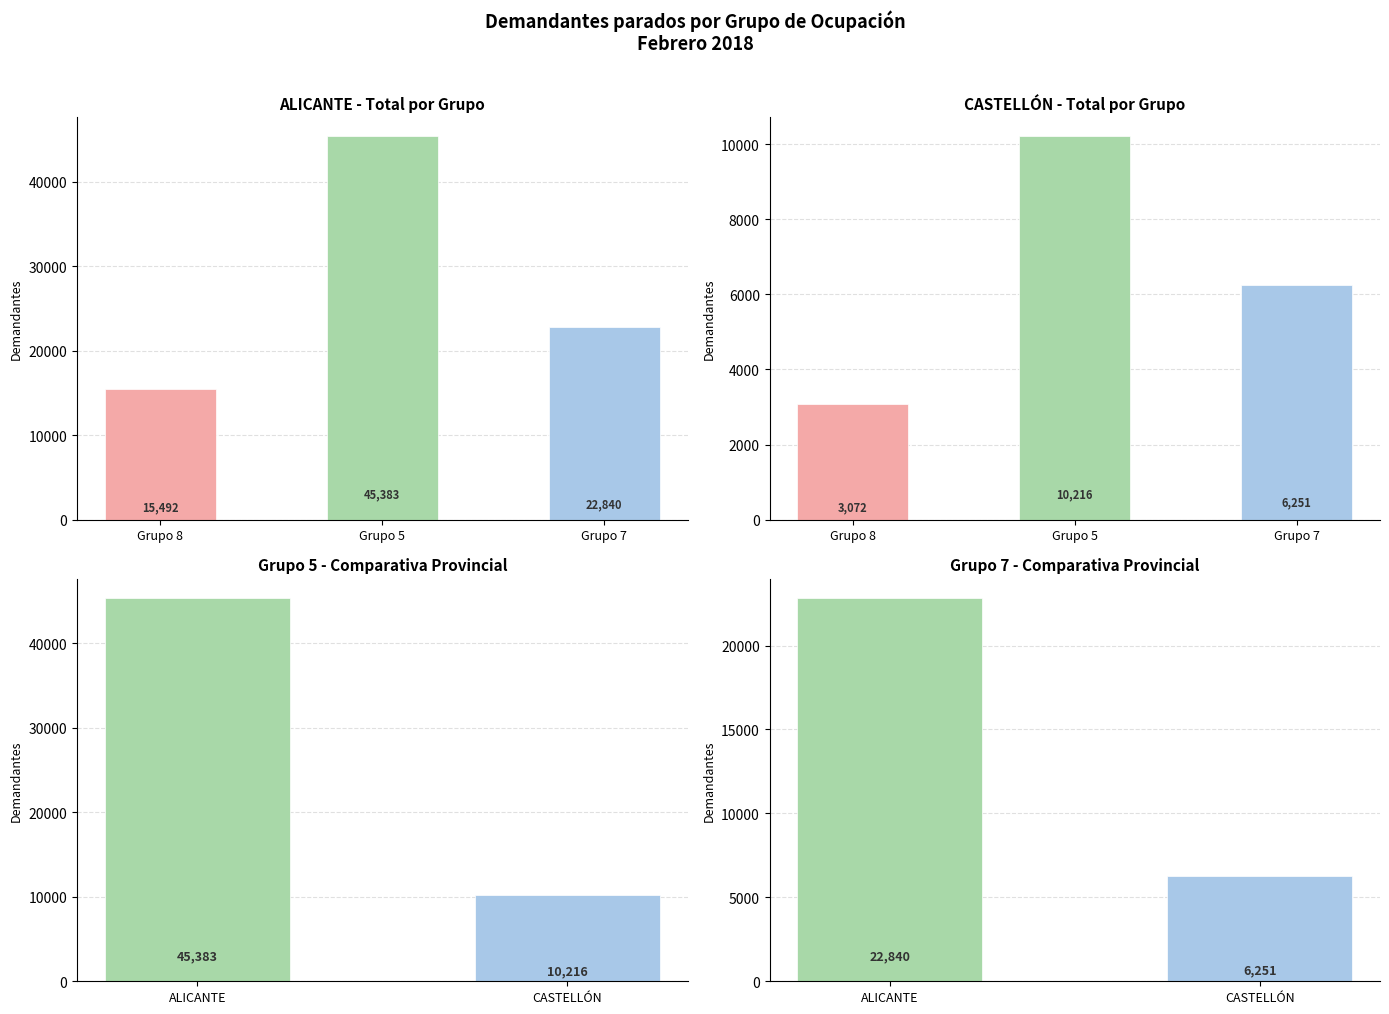

The value of CASTELLÓN at Grupo 7 is 2859. True or false?

False